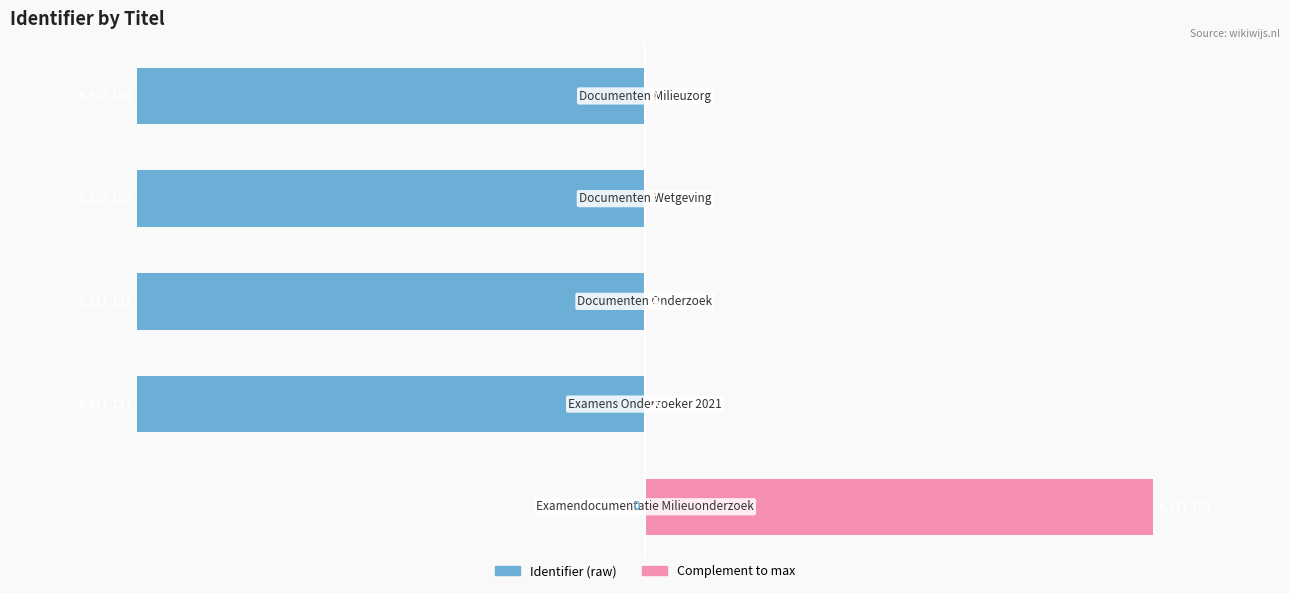

Are the bars horizontal?

Yes